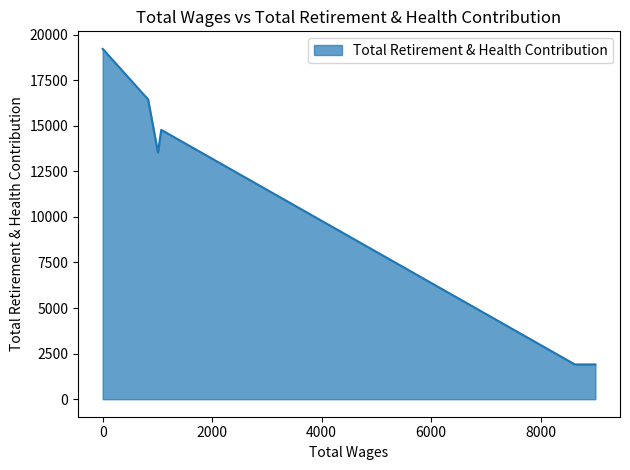

True or false: the data shows 2580 at 9000.0.

False